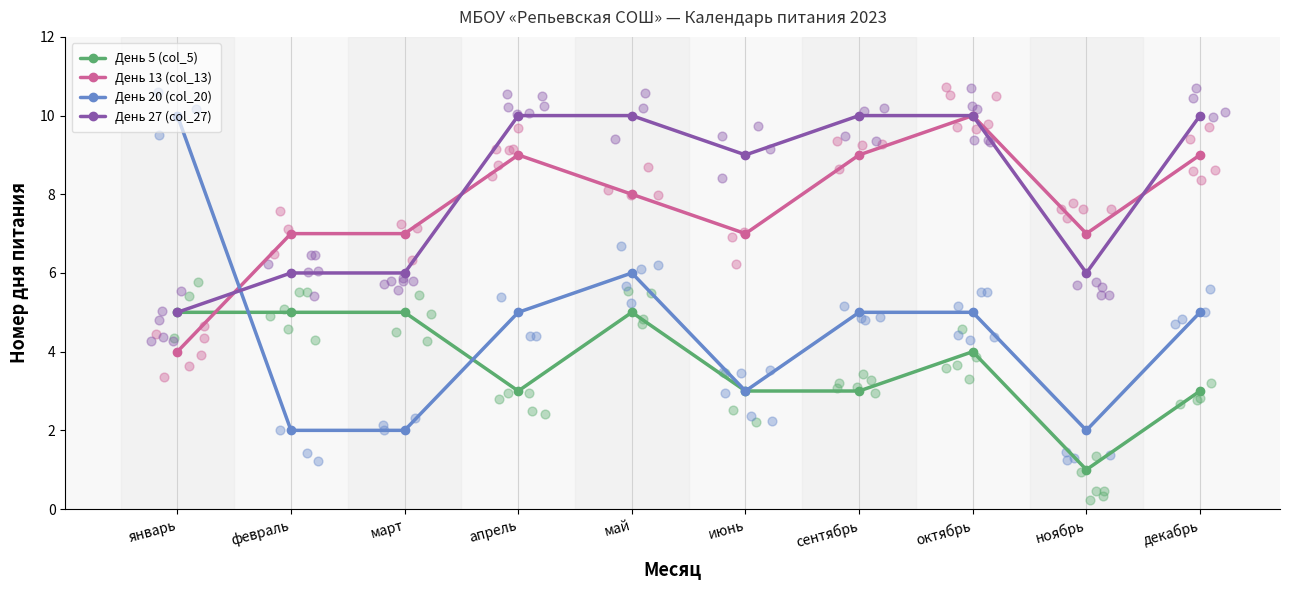

Which series contains the lowest Y value?

День 5 (col_5)